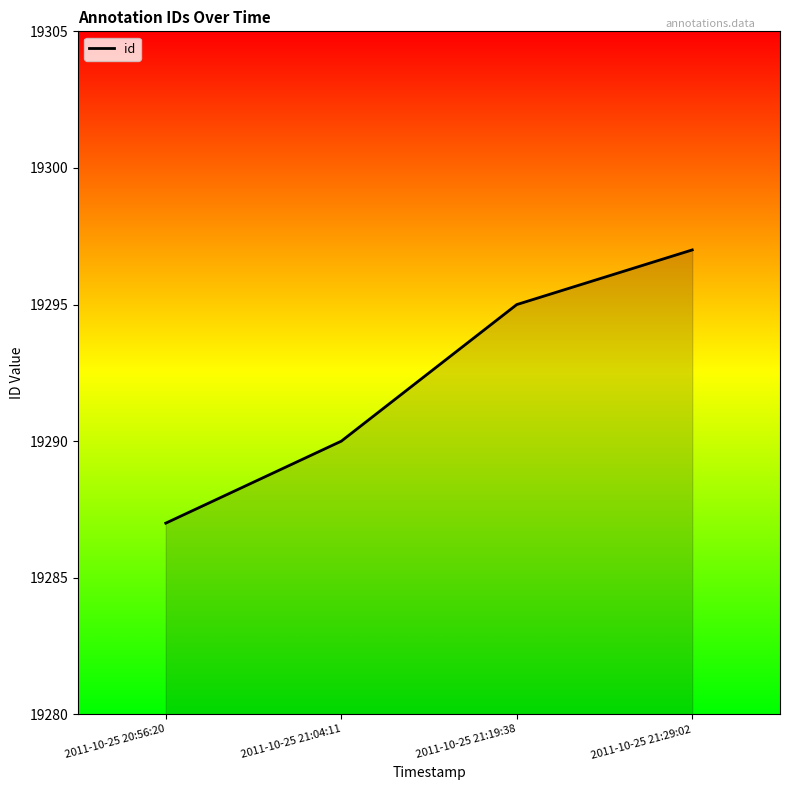

Count the values in the range 19290 to 19297.

3